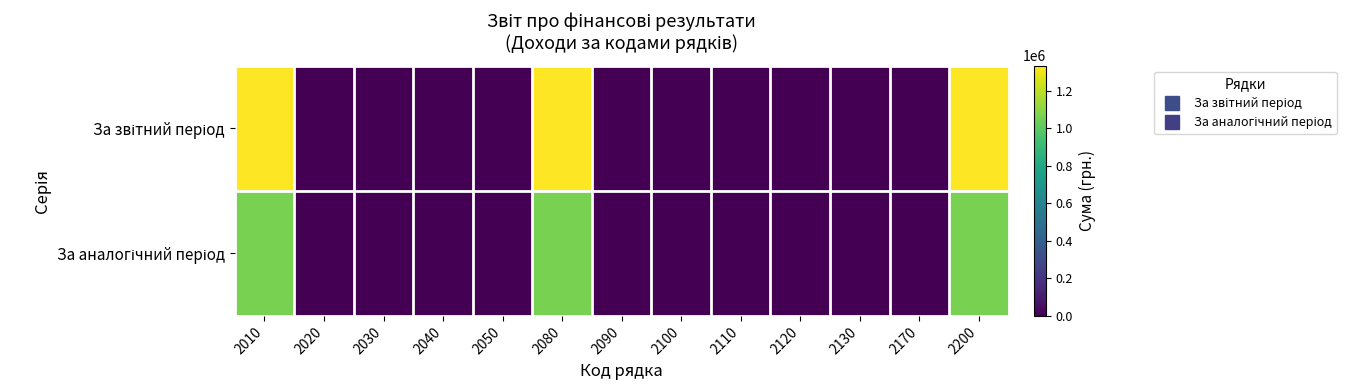

Which series changed the most between 2040 and 2200?

За звітний період